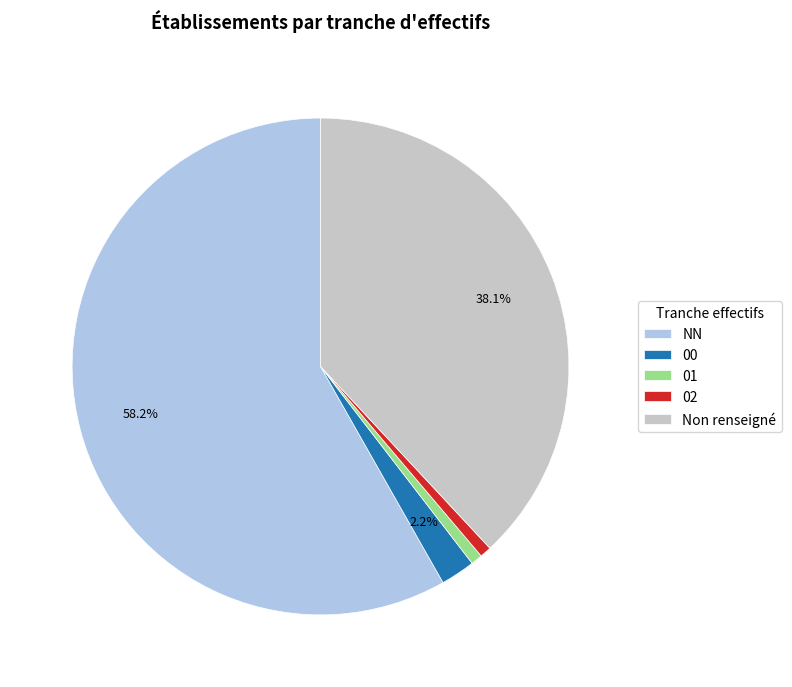

What is the largest slice in the pie chart?

NN